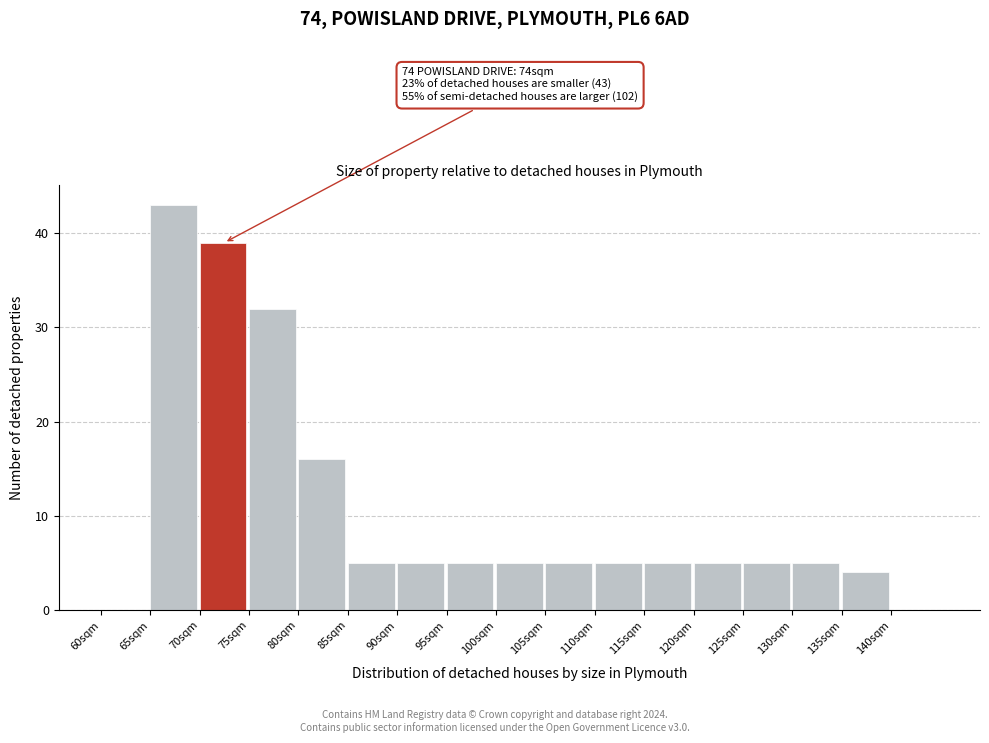

Which range on the x-axis has the tallest bar?

65 to 70